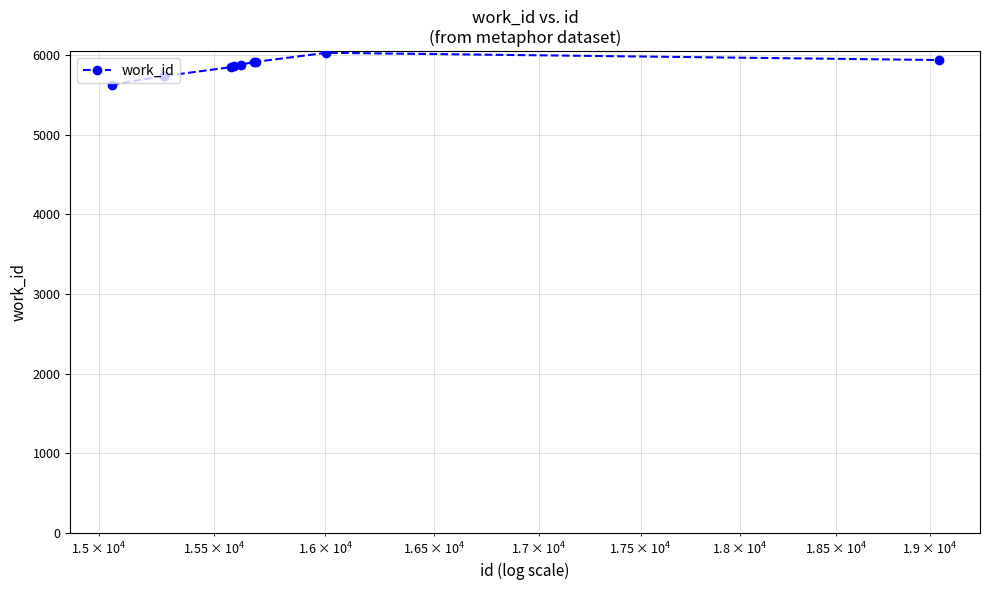

What is the smallest value displayed?

5629